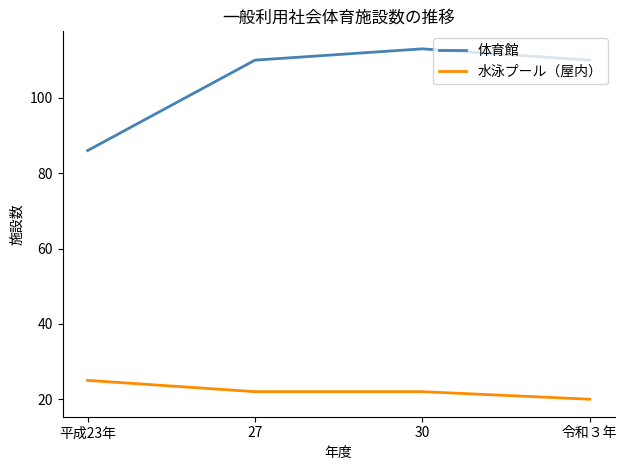

What is the sum of all 水泳プール（屋内） values?

89